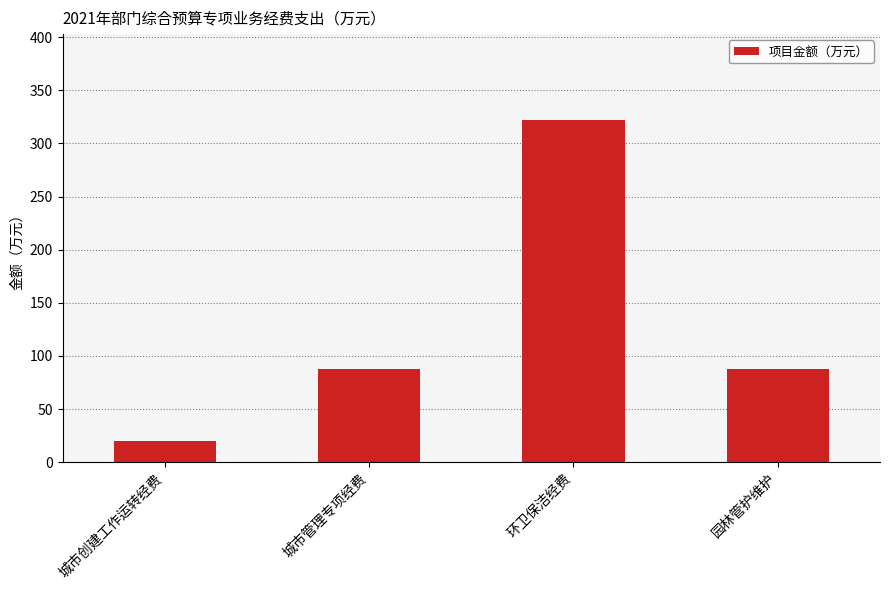

True or false: the data shows 322.3 at 环卫保洁经费.

True